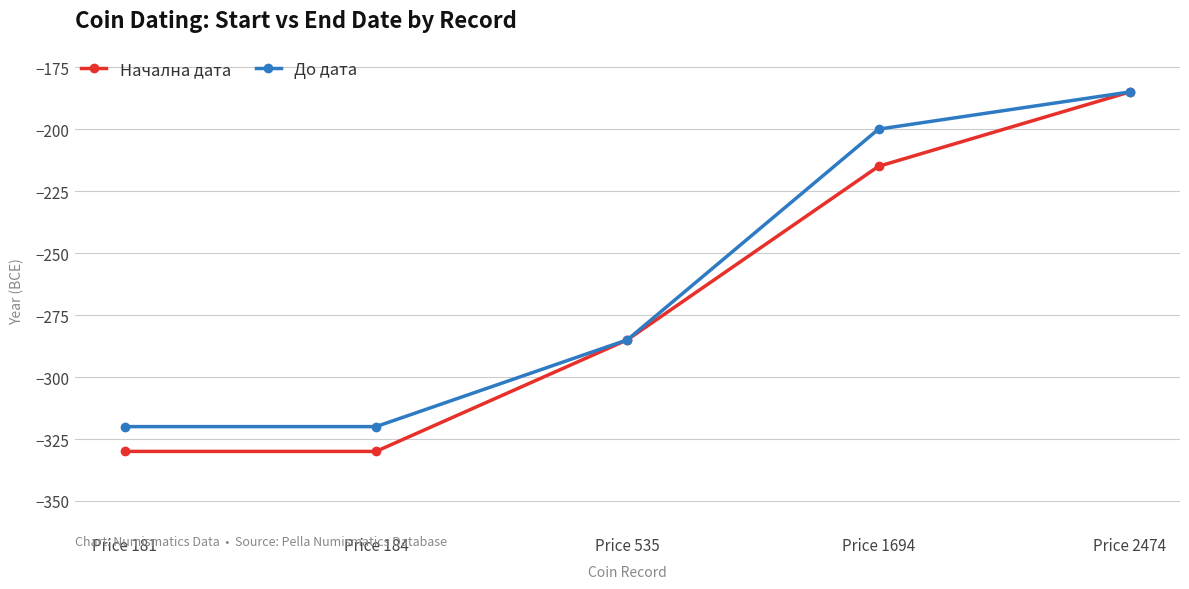

True or false: До дата has a value of -320 at Price 181.

True